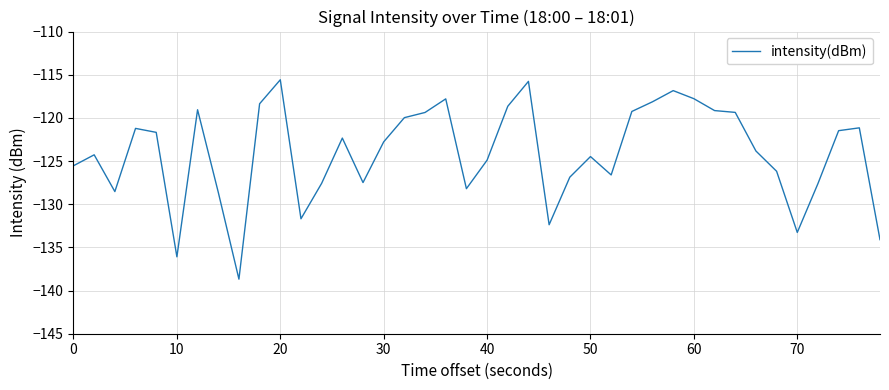

What is the difference between the maximum and minimum values?

23.1